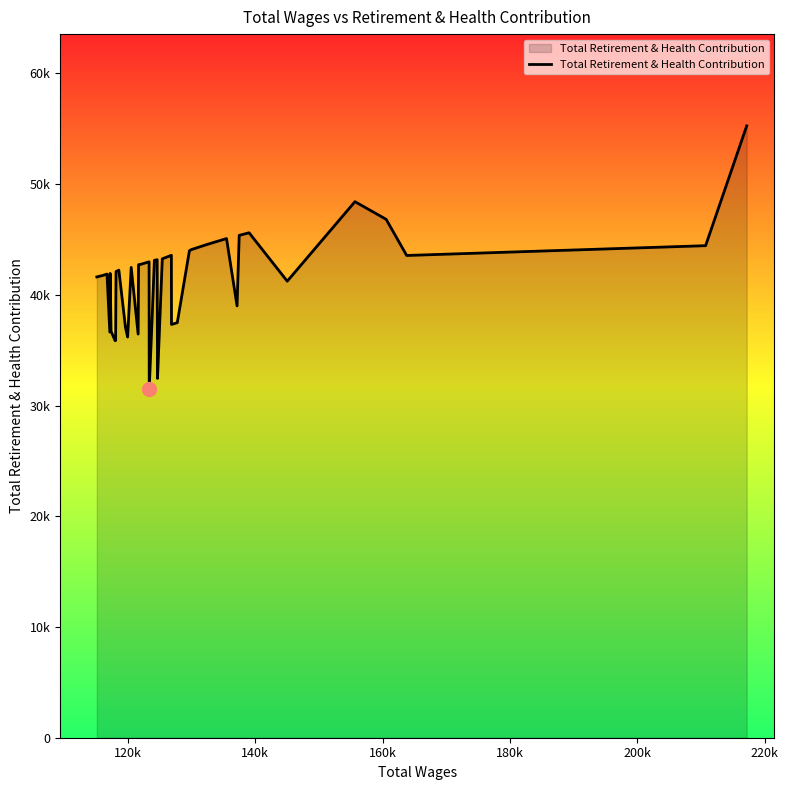

Does the chart display data point markers on the line(s)?

No